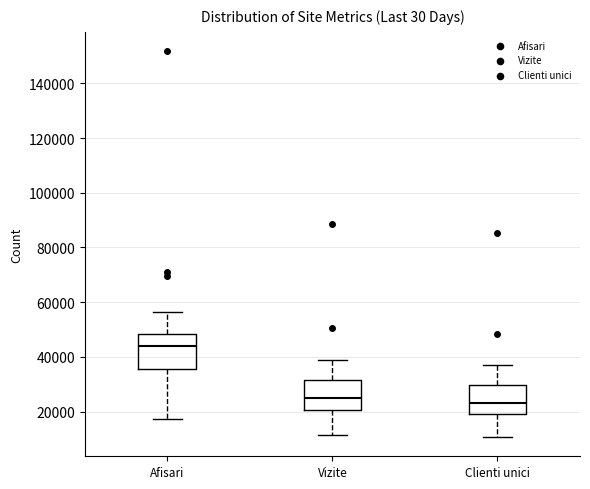

Which box has the highest median line?

Afisari